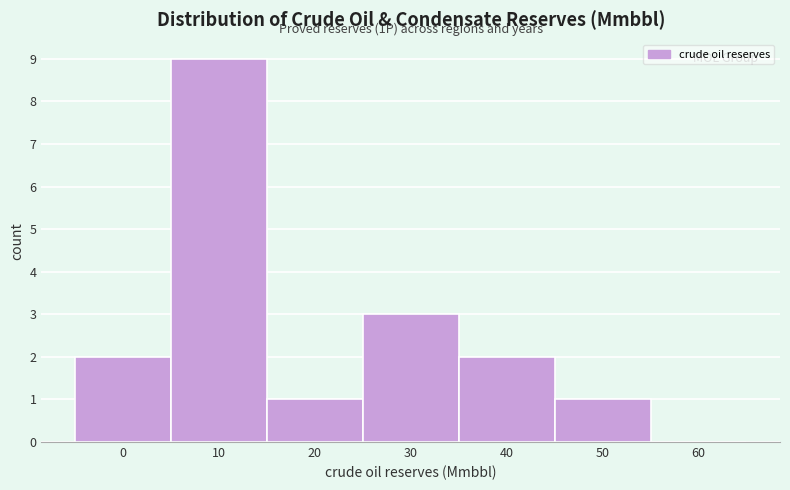

Reading right to left, list all the values displayed in this chart.

60=0	50=1	40=2	30=3	20=1	10=9	0=2